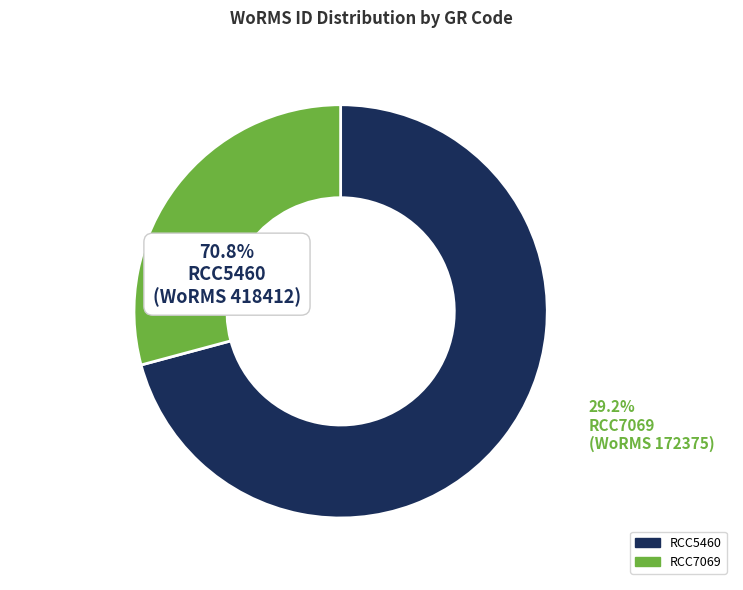

True or false: RCC5460 accounts for 71% of the total.

True